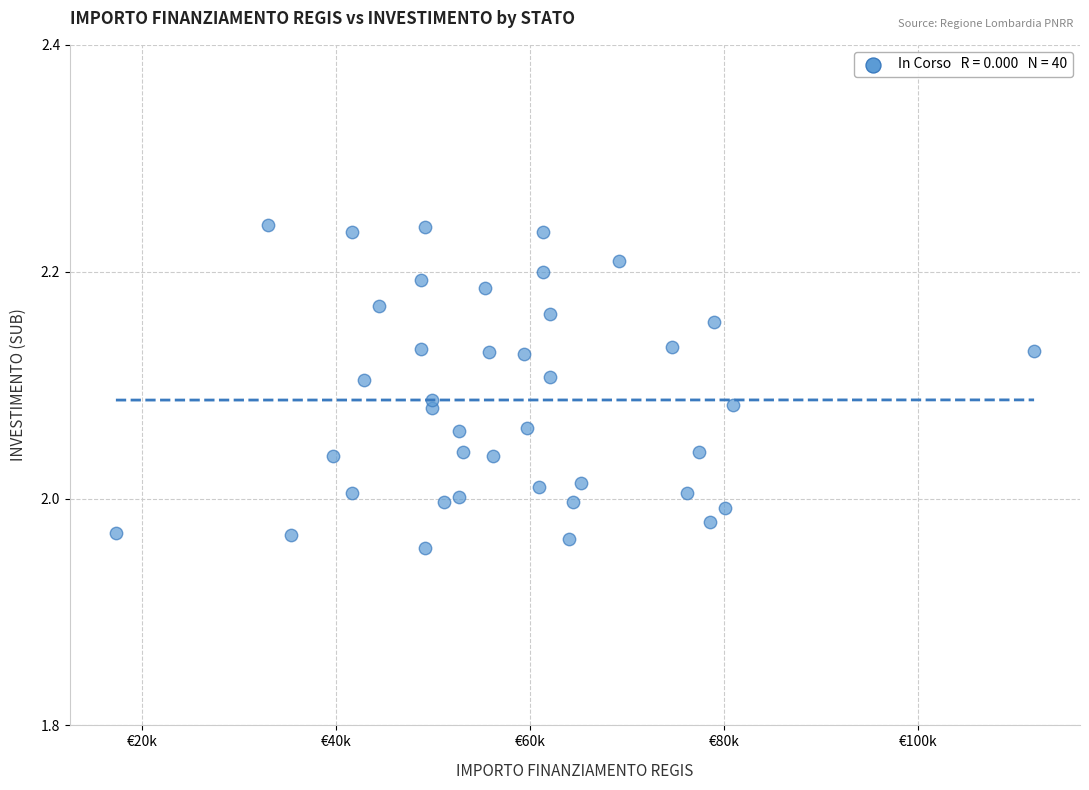

What is the range of X values (max minus min)?

94665.7